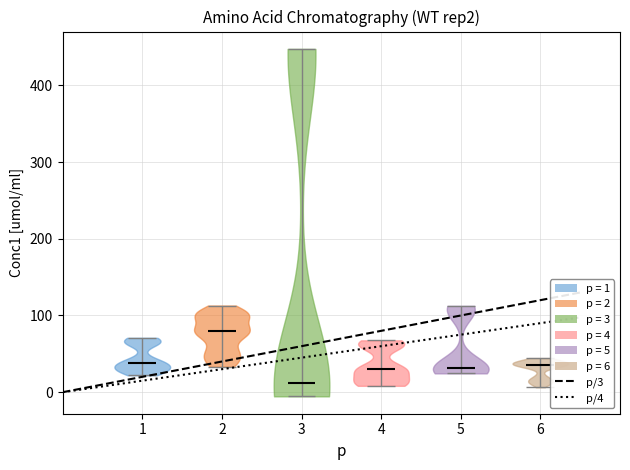

Which violin has the highest median line?

2